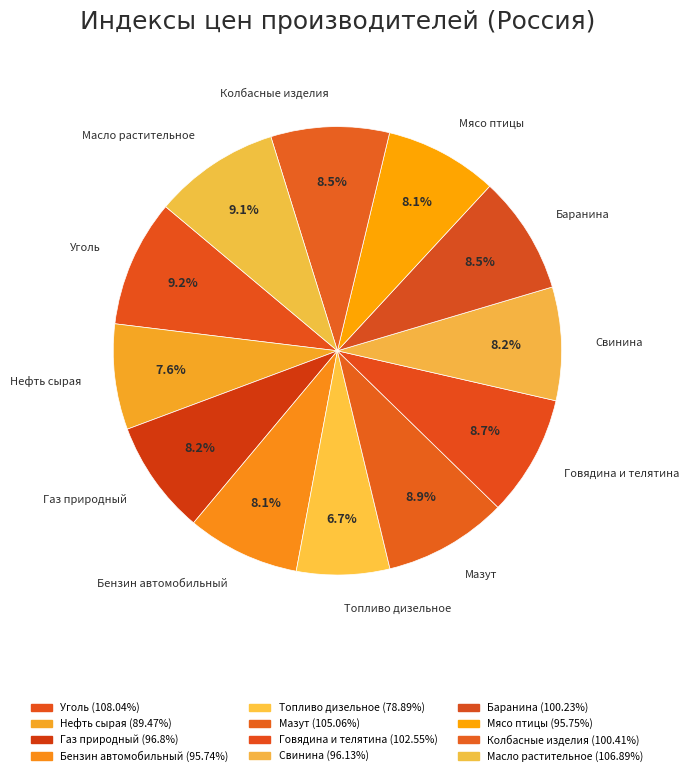

How many segments does this pie chart have?

12